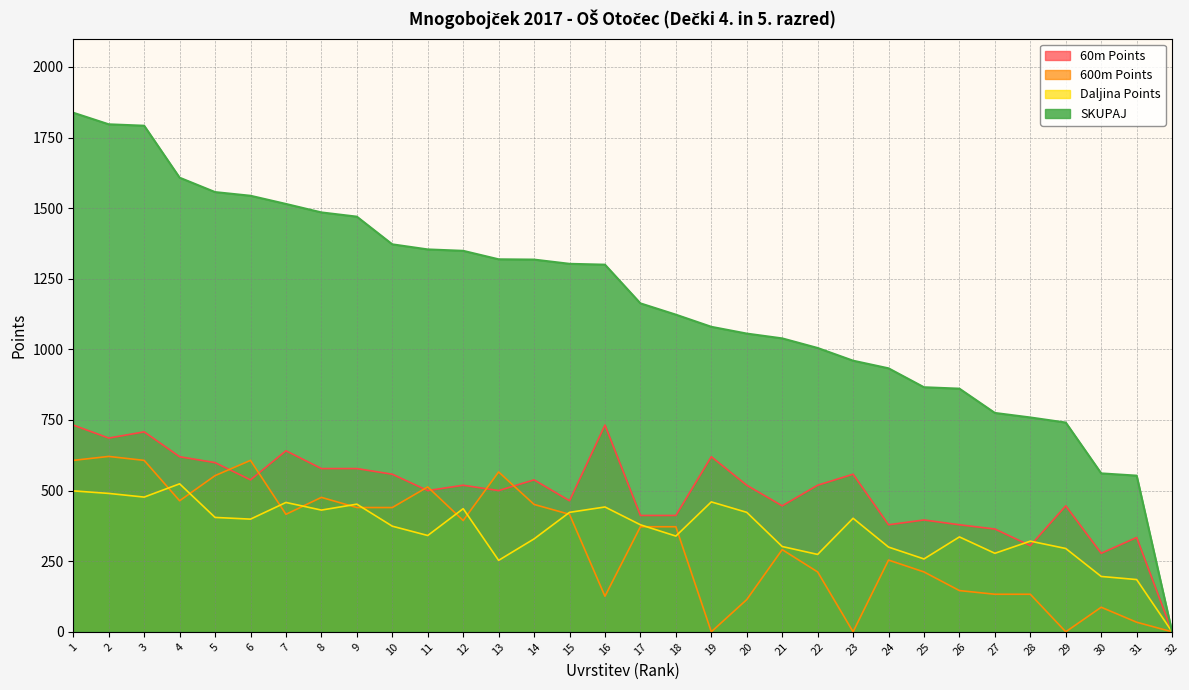

Reading left to right, what are all the values shown in this chart?

60m Points: 1=732	2=686	3=708	4=620	5=599	6=538	7=641	8=578	9=578	10=558	11=500	12=519	13=500	14=538	15=464	16=732	17=412	18=412	19=620	20=519	21=446	22=519	23=558	24=379	25=396	26=379	27=364	28=305	29=446	30=278	31=334	32=0
600m Points: 1=607	2=621	3=607	4=464	5=553	6=607	7=416	8=476	9=440	10=440	11=513	12=394	13=566	14=451	15=416	16=126	17=372	18=372	19=0	20=114	21=291	22=212	23=0	24=254	25=212	26=146	27=133	28=133	29=0	30=87	31=34	32=0
Daljina Points: 1=499	2=490	3=477	4=524	5=405	6=399	7=458	8=431	9=452	10=374	11=341	12=436	13=253	14=329	15=423	16=442	17=379	18=339	19=460	20=423	21=302	22=274	23=402	24=300	25=258	26=336	27=278	28=321	29=295	30=196	31=185	32=0
SKUPAJ: 1=1838	2=1797	3=1792	4=1608	5=1557	6=1544	7=1515	8=1485	9=1470	10=1372	11=1354	12=1349	13=1319	14=1318	15=1303	16=1300	17=1163	18=1123	19=1080	20=1056	21=1039	22=1005	23=960	24=933	25=866	26=861	27=775	28=759	29=741	30=561	31=553	32=0